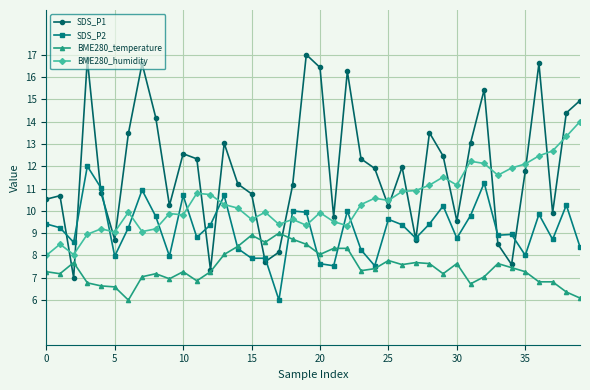

Rank the series by their average value, from highest to lowest.

SDS_P1, BME280_humidity, SDS_P2, BME280_temperature